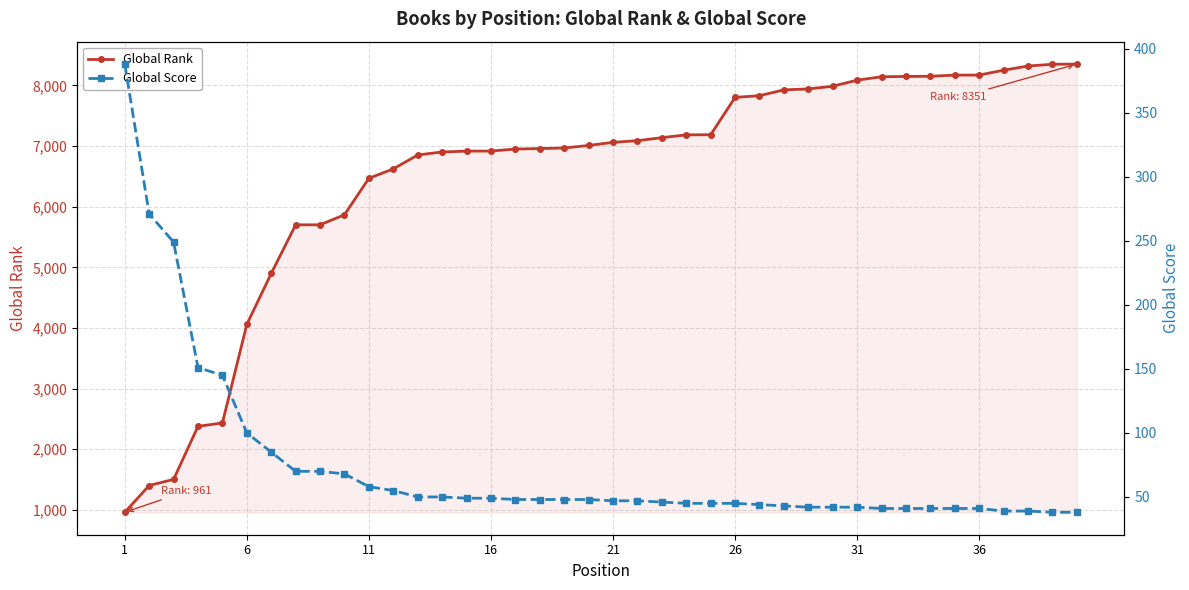

Count the number of data series in this chart.

2